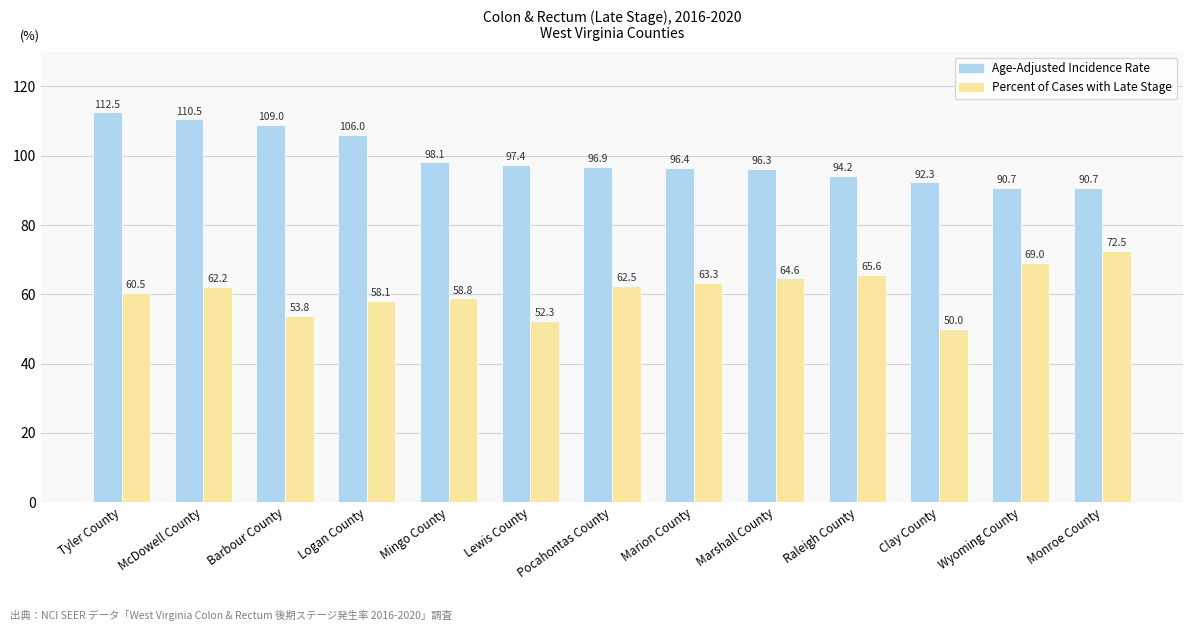

Which series has the largest range (max minus min)?

Percent of Cases with Late Stage